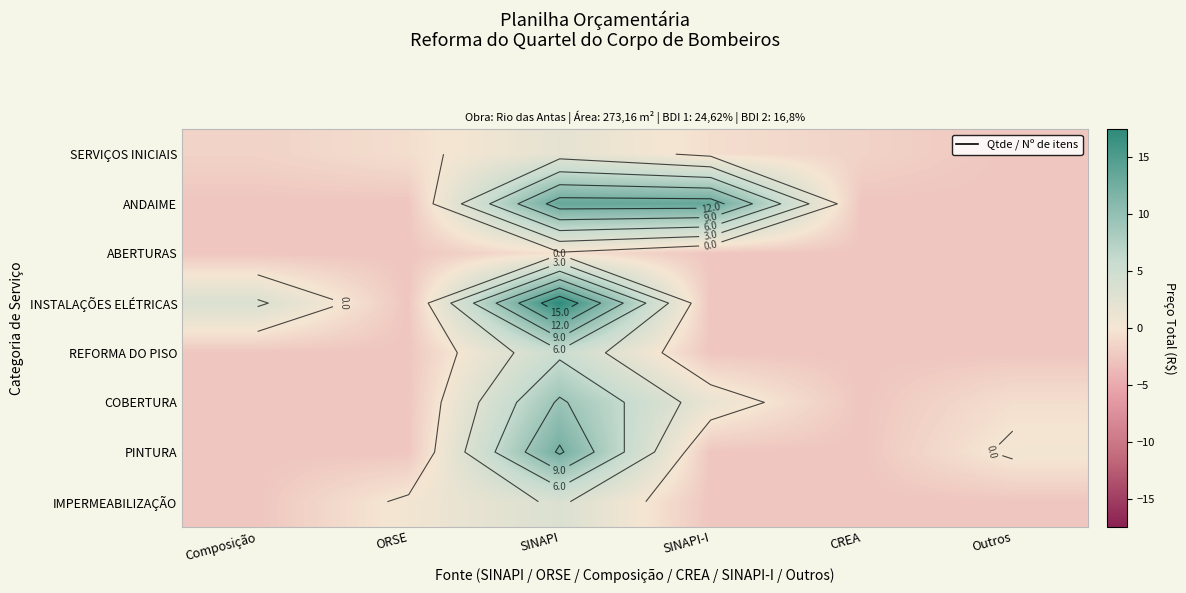

What is the difference between the highest and lowest values at CREA?

1.0